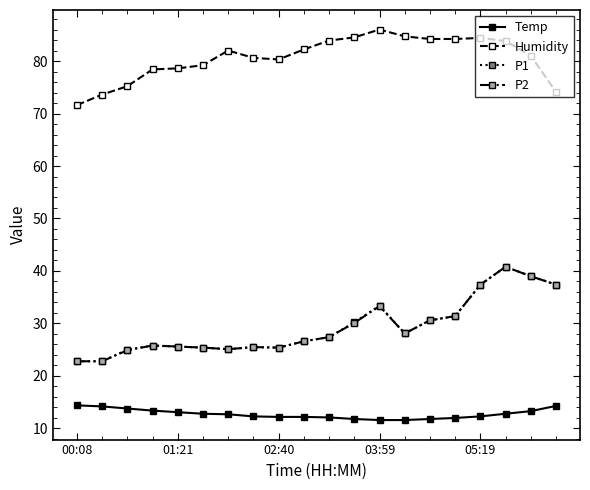

What is the minimum value shown in the chart?

11.6